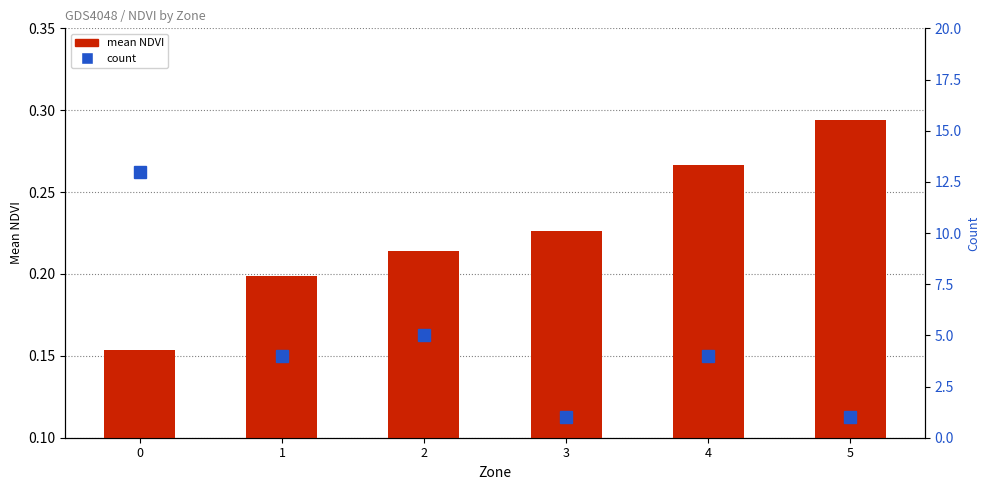

Reading left to right, extract all data points from this chart.

mean NDVI: 0.2	0.2	0.2	0.2	0.3	0.3
count: 13.0	4.0	5.0	1.0	4.0	1.0